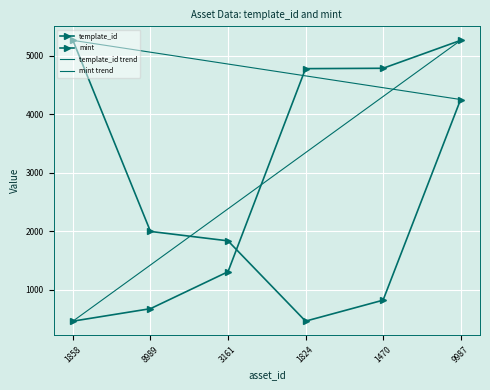

How many times do template_id and mint cross each other?

1